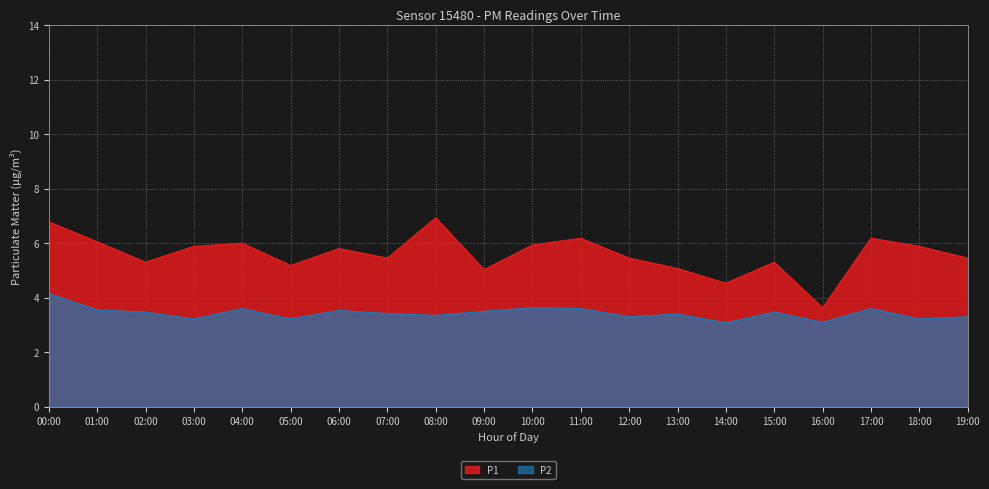

Between 04:00 and 07:00, which series saw the biggest shift?

P1